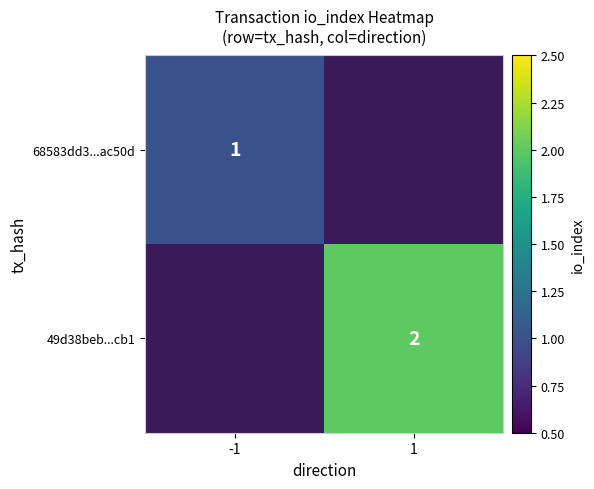

True or false: 68583dd3...ac50d has a value of 1 at -1.

True